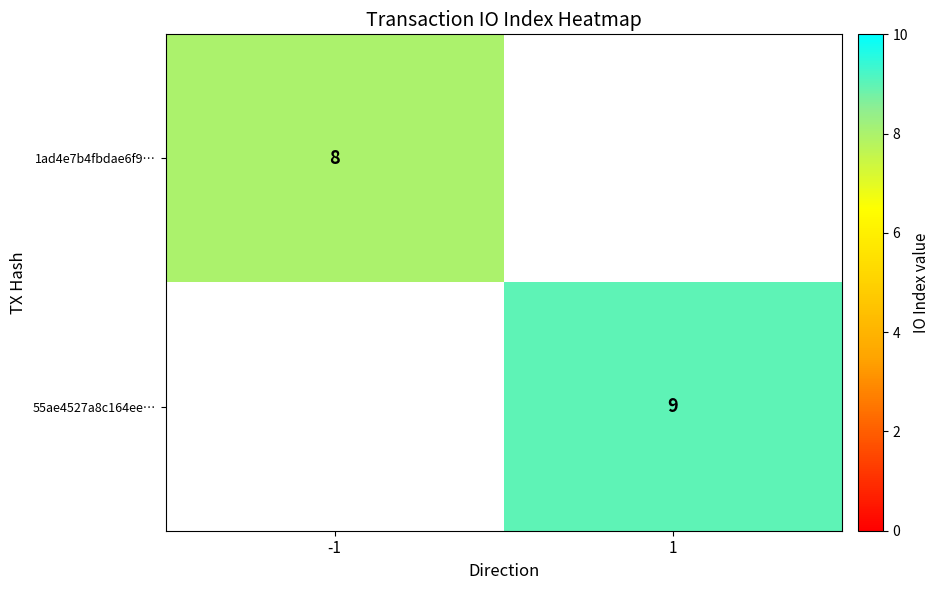

How many categories are shown in the chart?

2